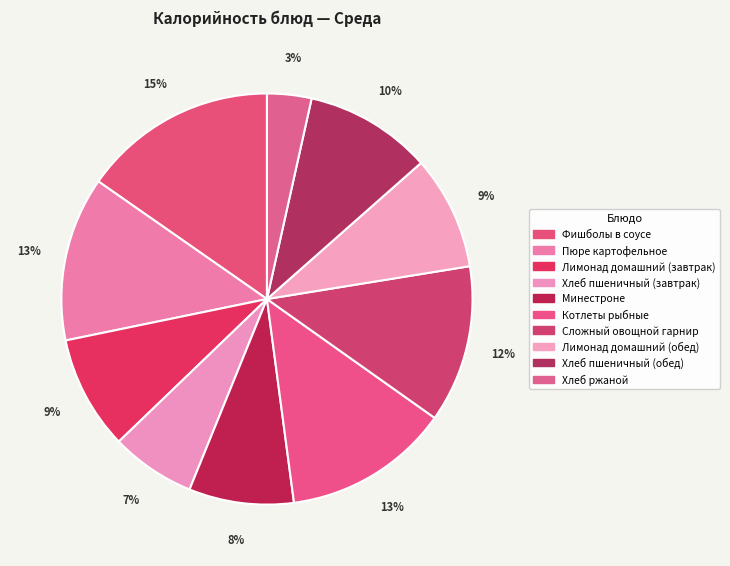

How many slices are in this pie chart?

10